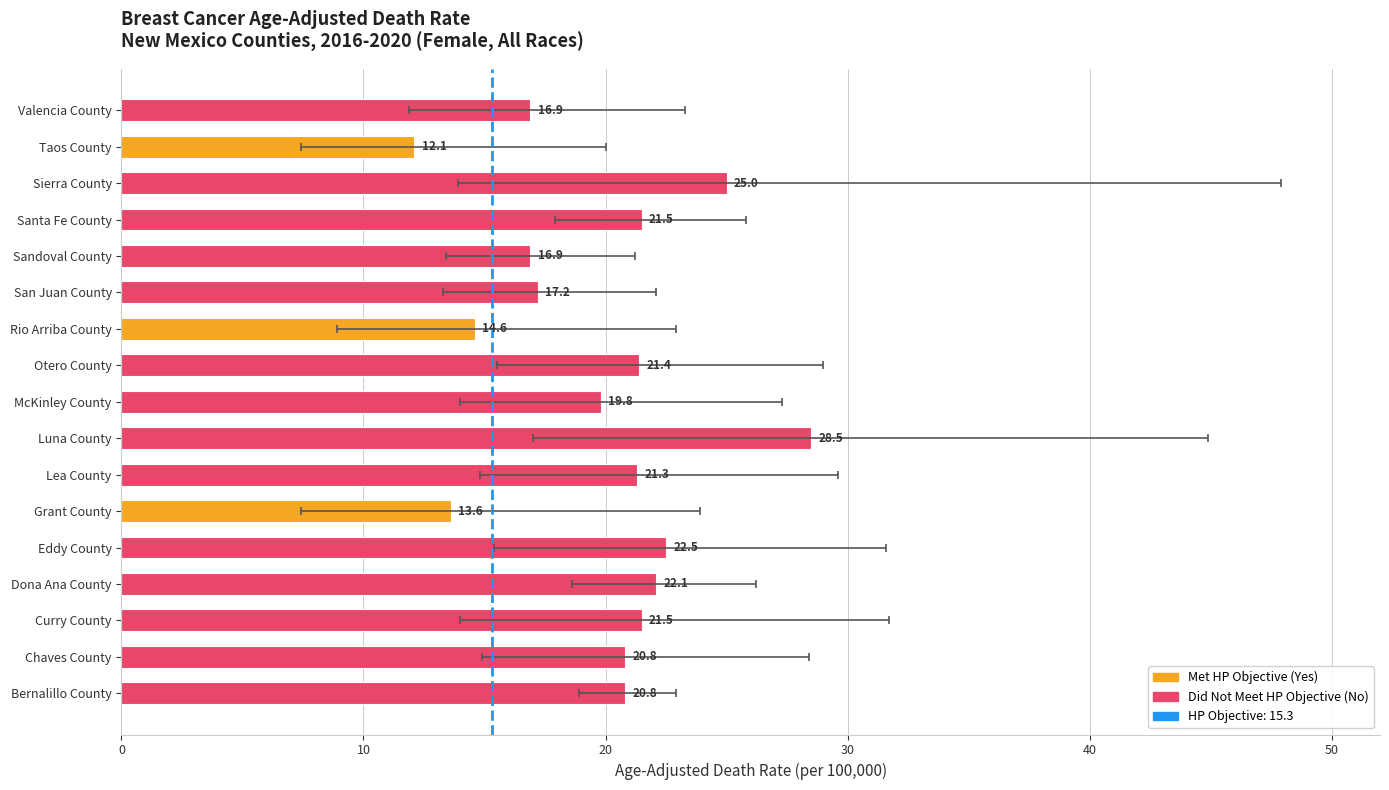

What is the maximum value shown in the chart?

28.5